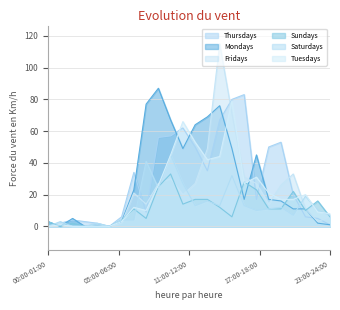

The Saturdays series shows 13 at 14:00-15:00. True or false?

True